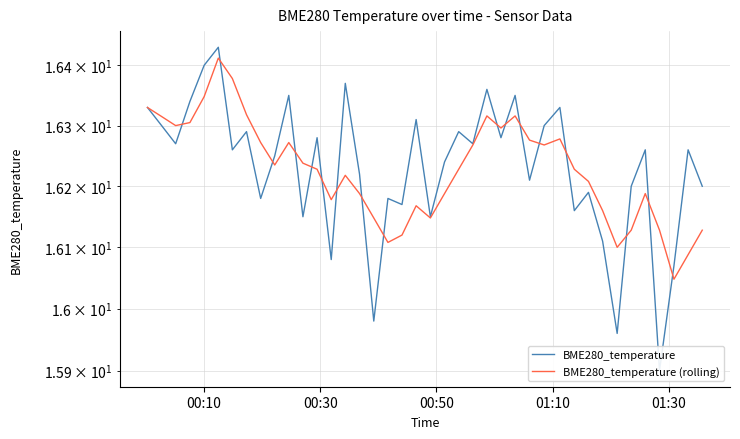

How many values in the BME280_temperature series are below 16?

3